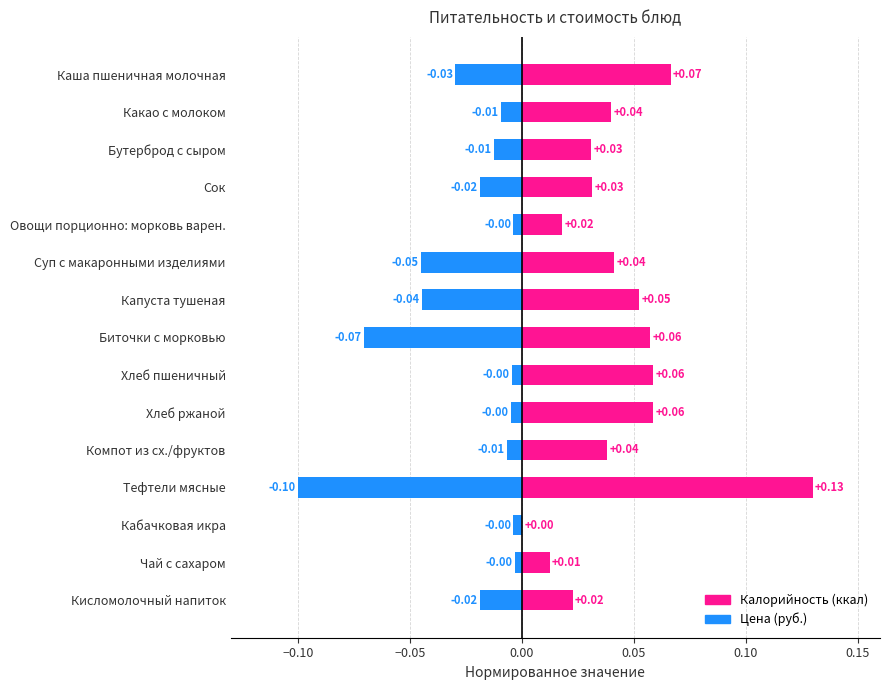

Rank the series by their maximum value, from highest to lowest.

Калорийность (ккал), Цена (руб.)